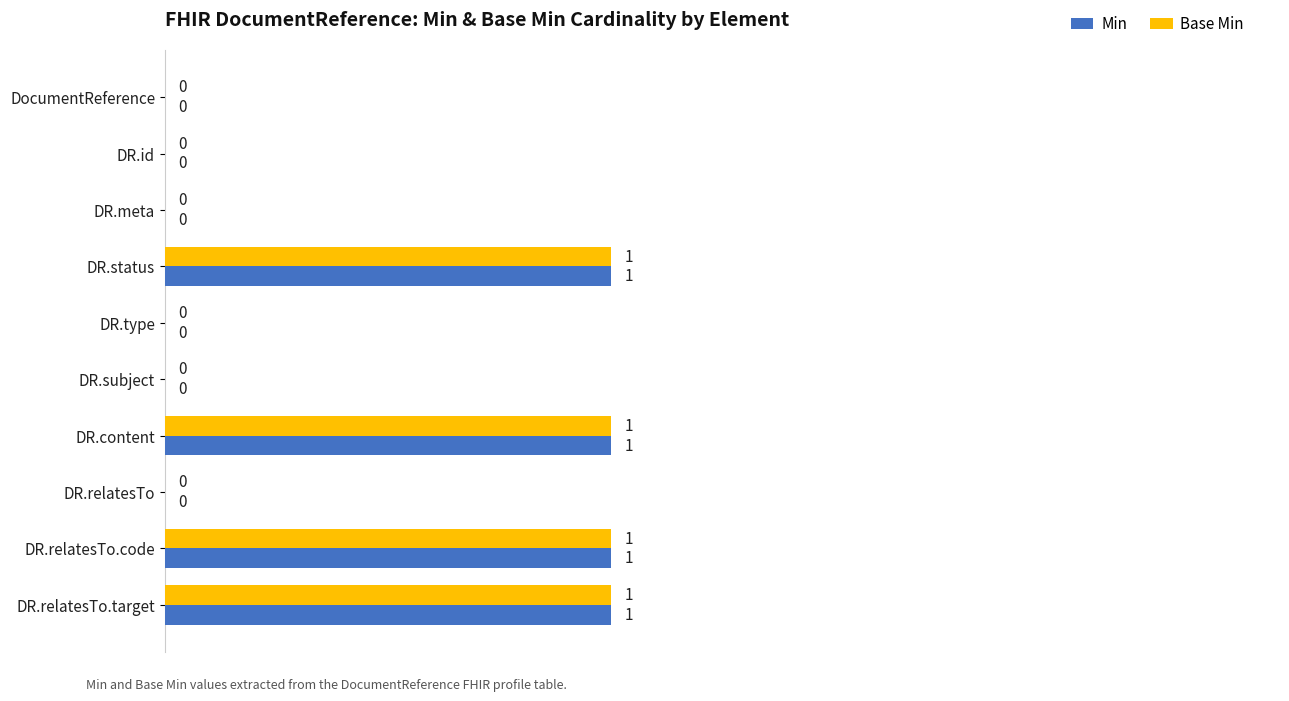

Is it true that Base Min equals -1 at DR.type?

False